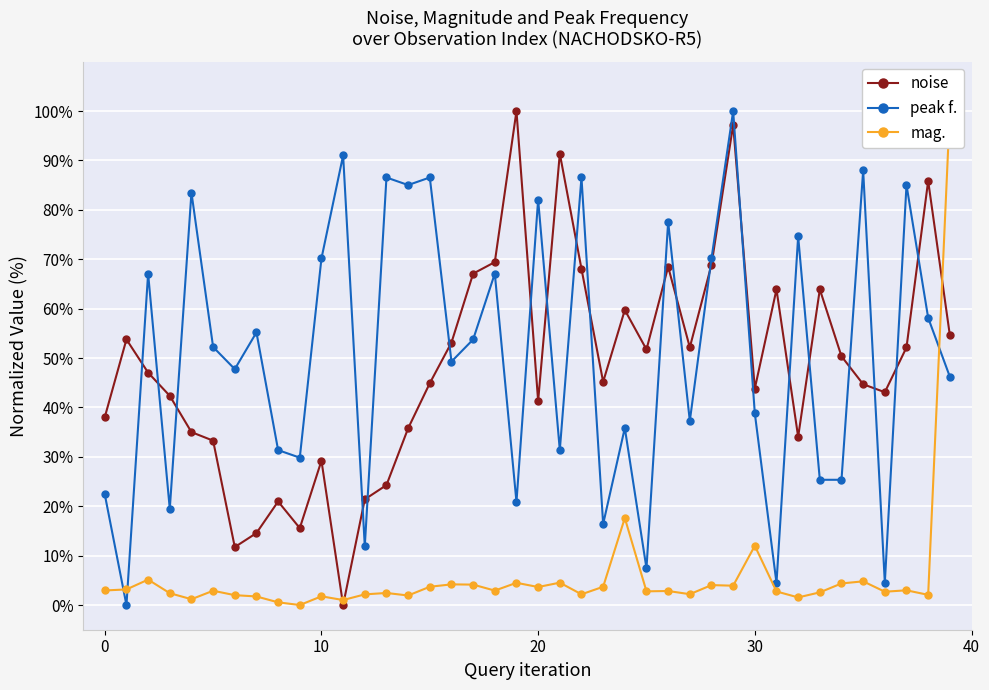

The value of peak f. at 8 is 16.0. True or false?

False